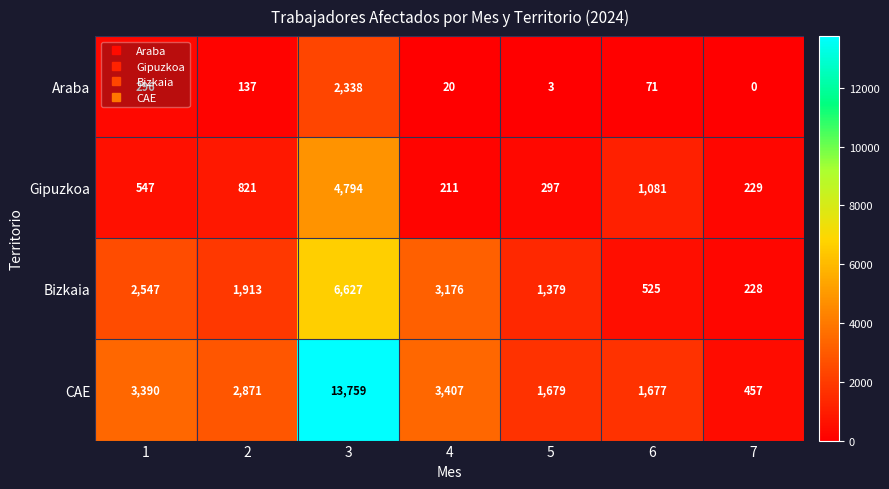

How many data points in Gipuzkoa are less than 547?

3